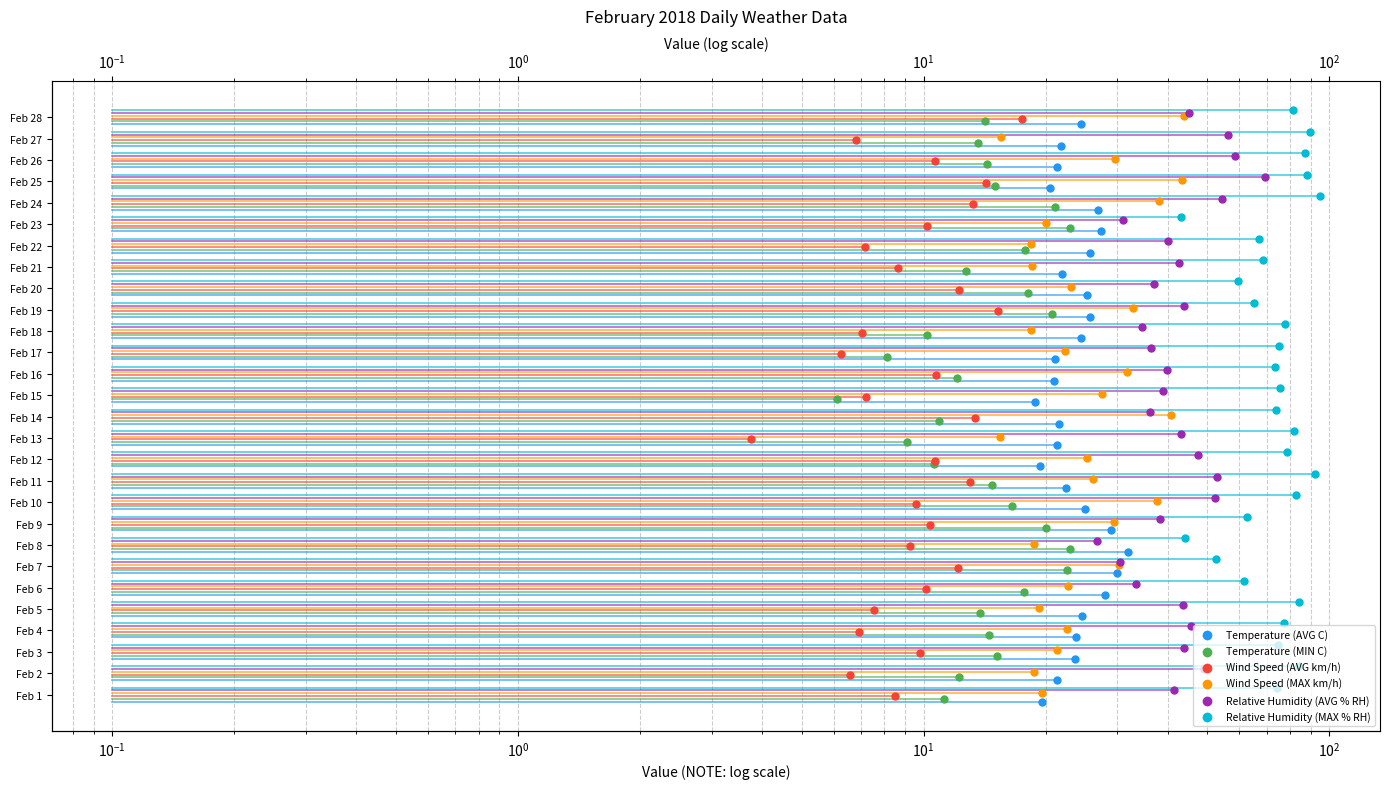

What are all the series names shown in the legend?

Temperature (AVG C), Temperature (MIN C), Wind Speed (AVG km/h), Wind Speed (MAX km/h), Relative Humidity (AVG % RH), Relative Humidity (MAX % RH)